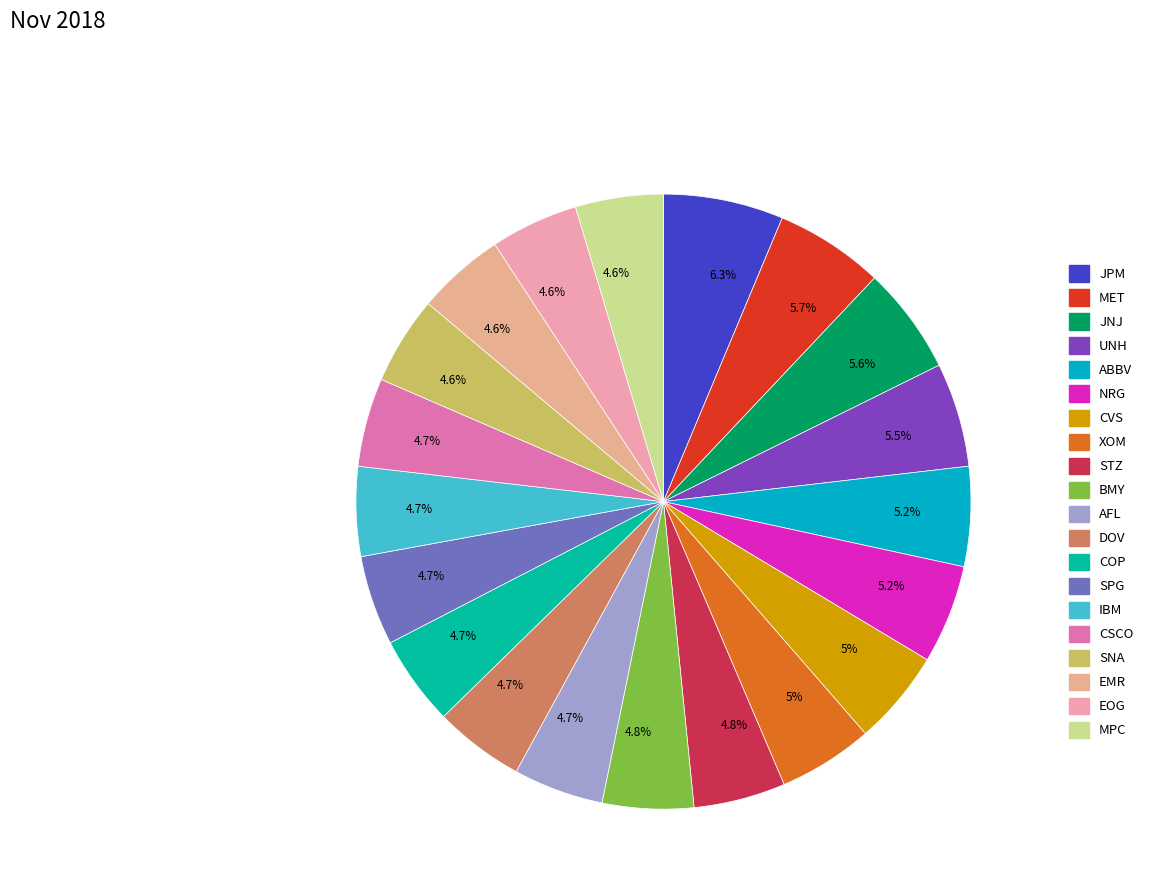

To the nearest percent, what is the average slice percentage?

5%